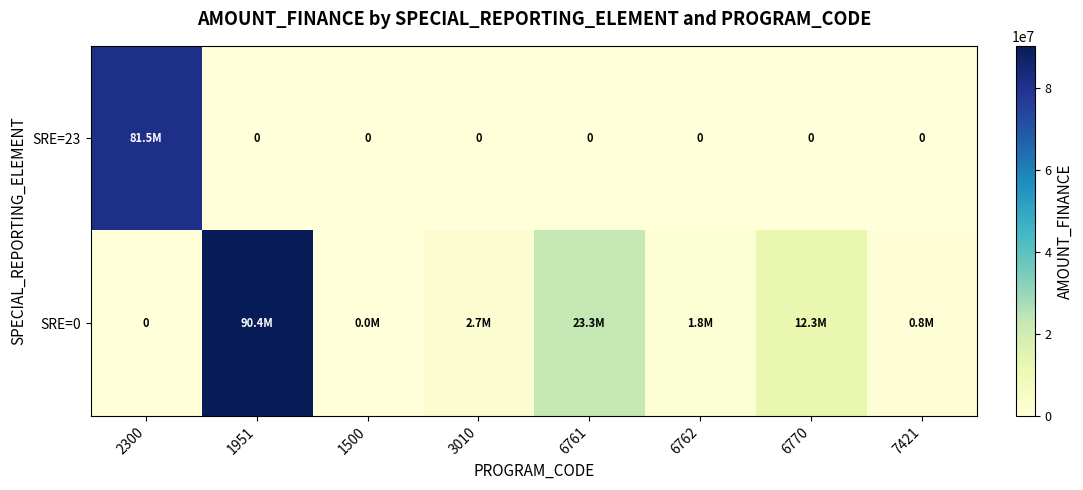

Which series has the largest total across all categories?

SRE=0